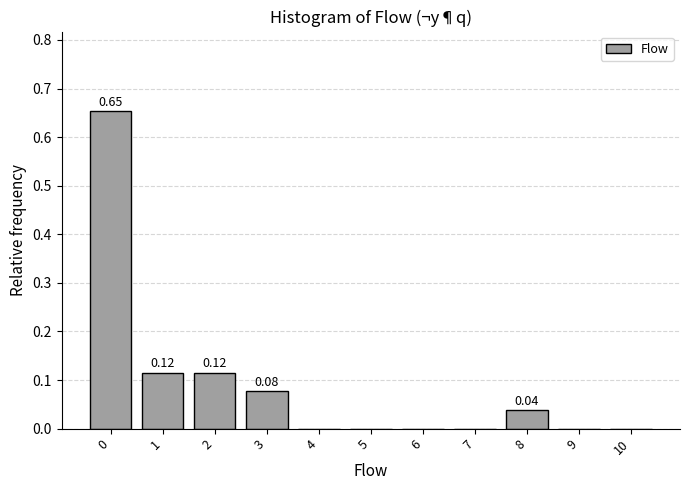

What is the sum of all values?

1.0